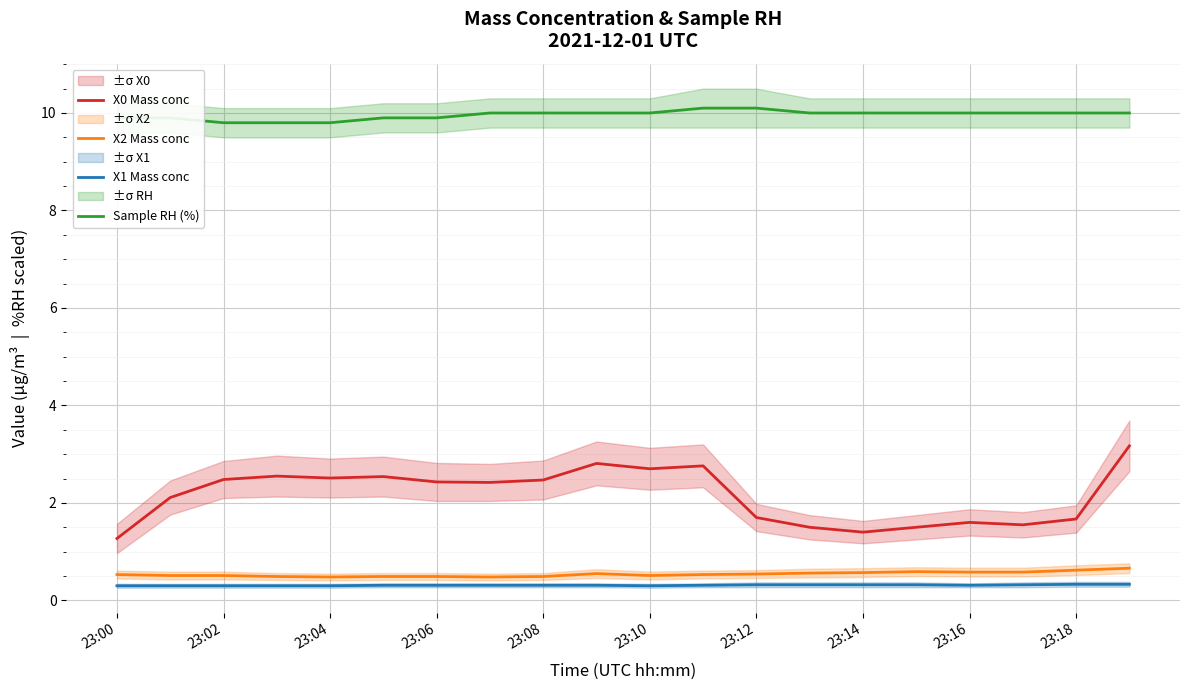

What are all the series names shown in the legend?

X0 Mass conc, X2 Mass conc, X1 Mass conc, Sample RH (%)